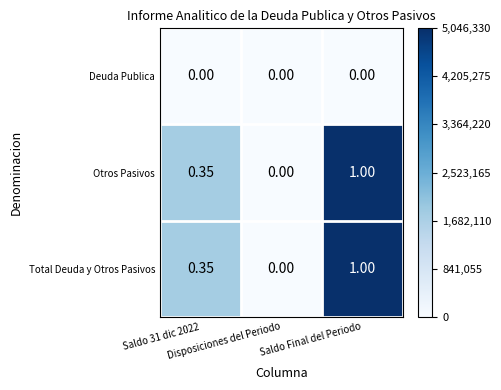

Which series changed the most between Saldo 31 dic 2022 and Saldo Final del Periodo?

Otros Pasivos